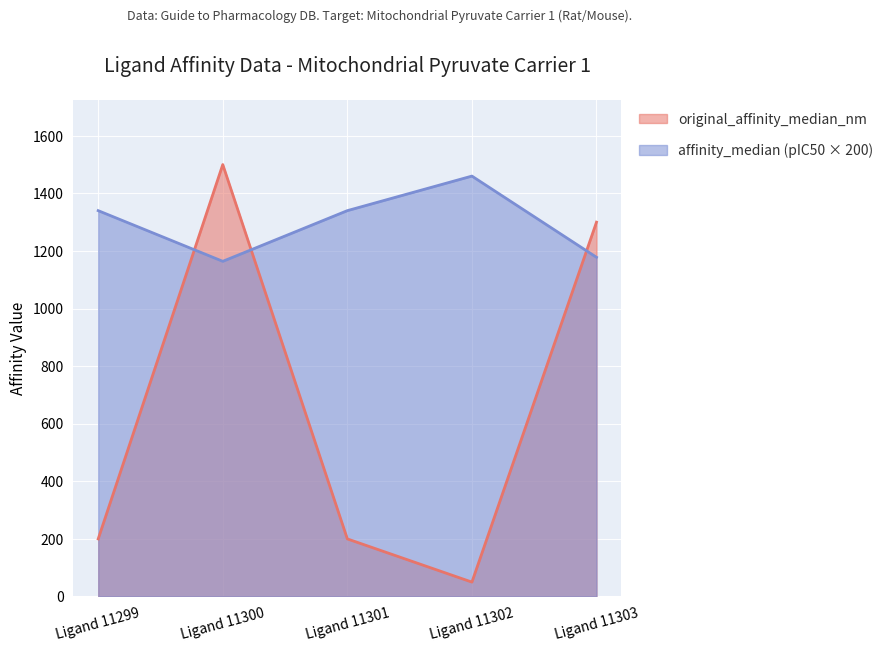

What is the value of the affinity_median point at the 5th from the left?

1178